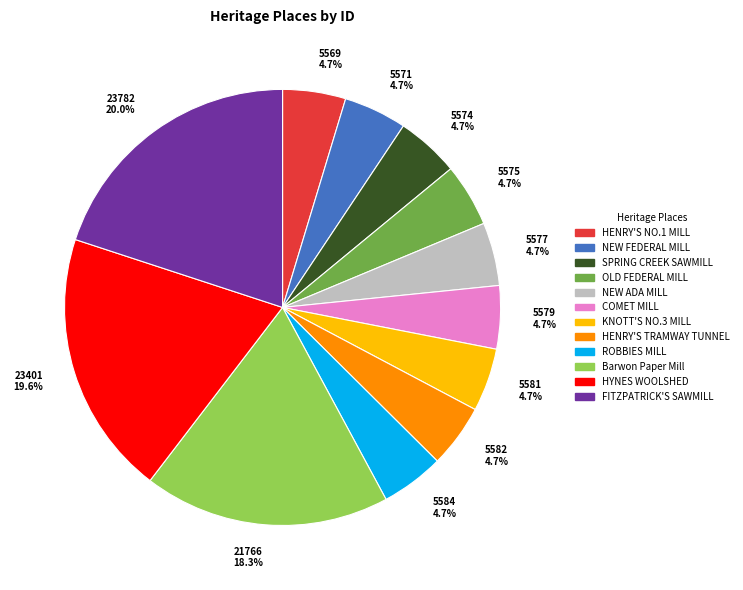

How many segments does this pie chart have?

12